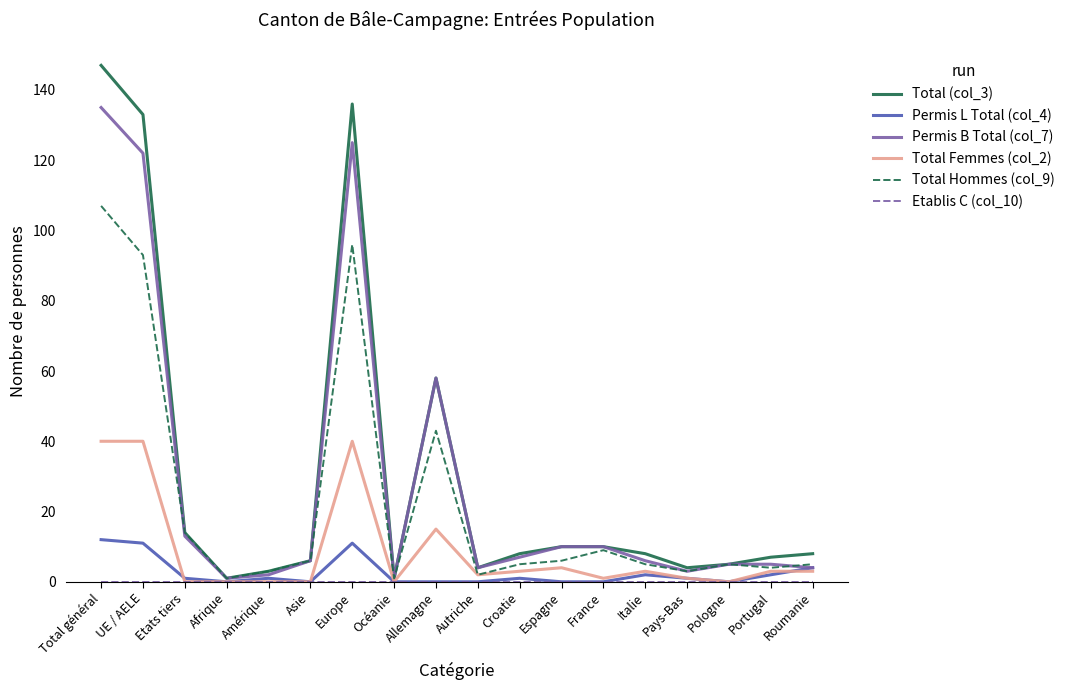

True or false: Total Femmes (col_2) has a value of 65 at UE / AELE.

False